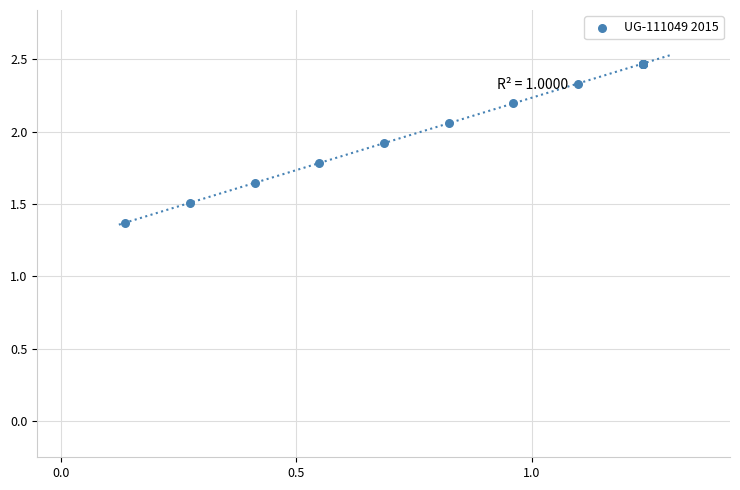

What Y value in the scatter plot is closest to 1?

1.4